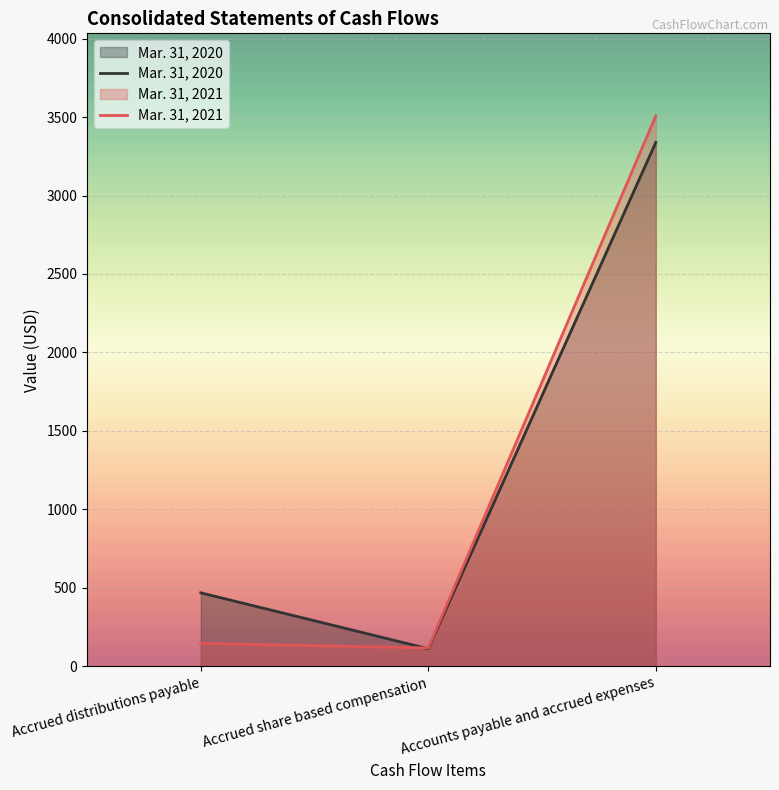

What is the average value of the Mar. 31, 2020 series?

1307